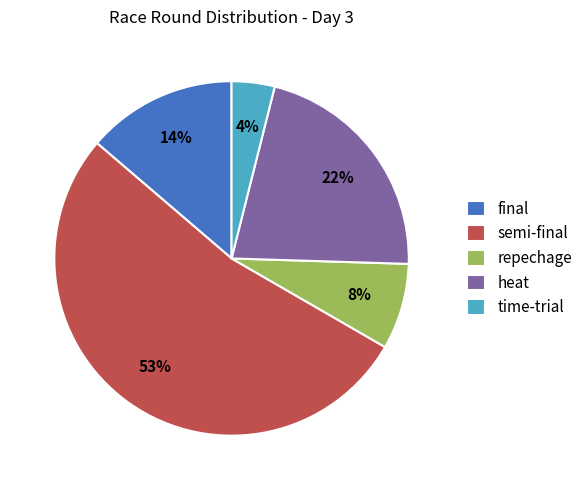

Count the number of slices in the pie.

5